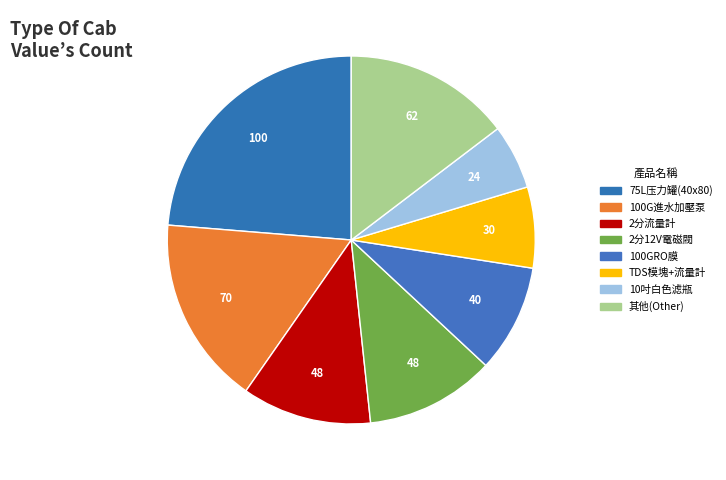

Which slice is the largest?

75L压力罐(40x80)